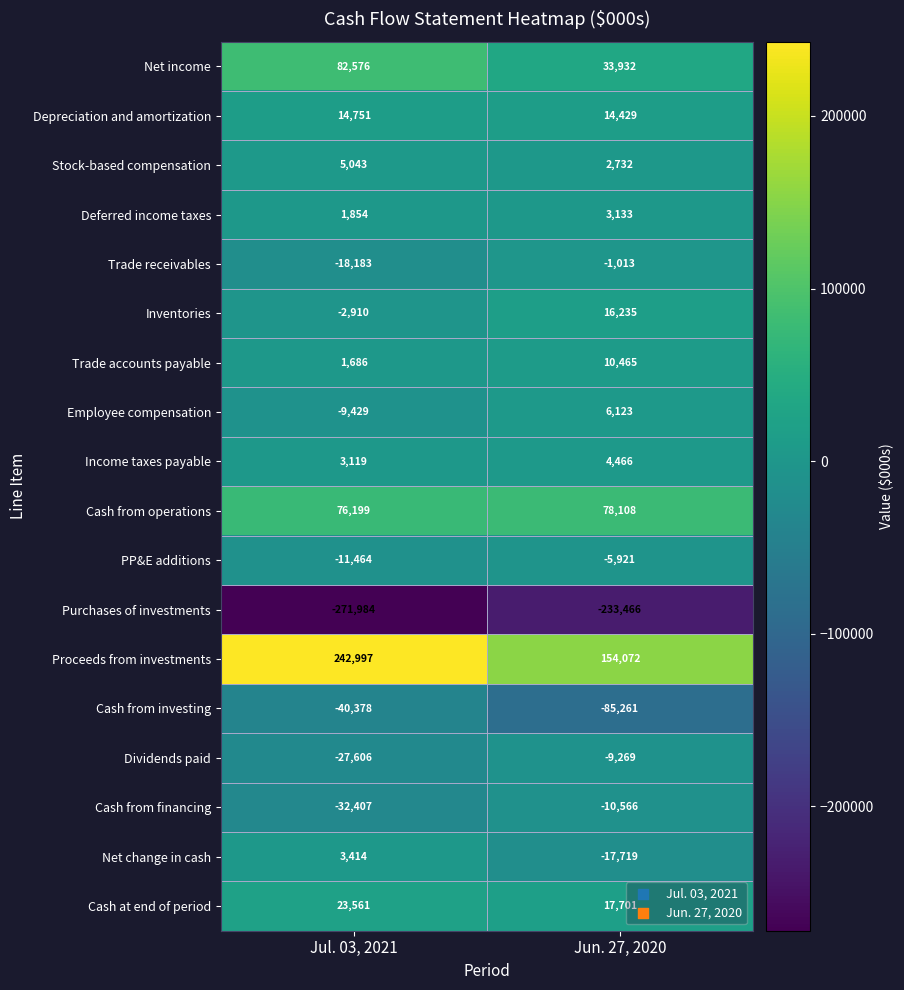

What is the approximate value of Net change in cash at Jun. 27, 2020?

-17719